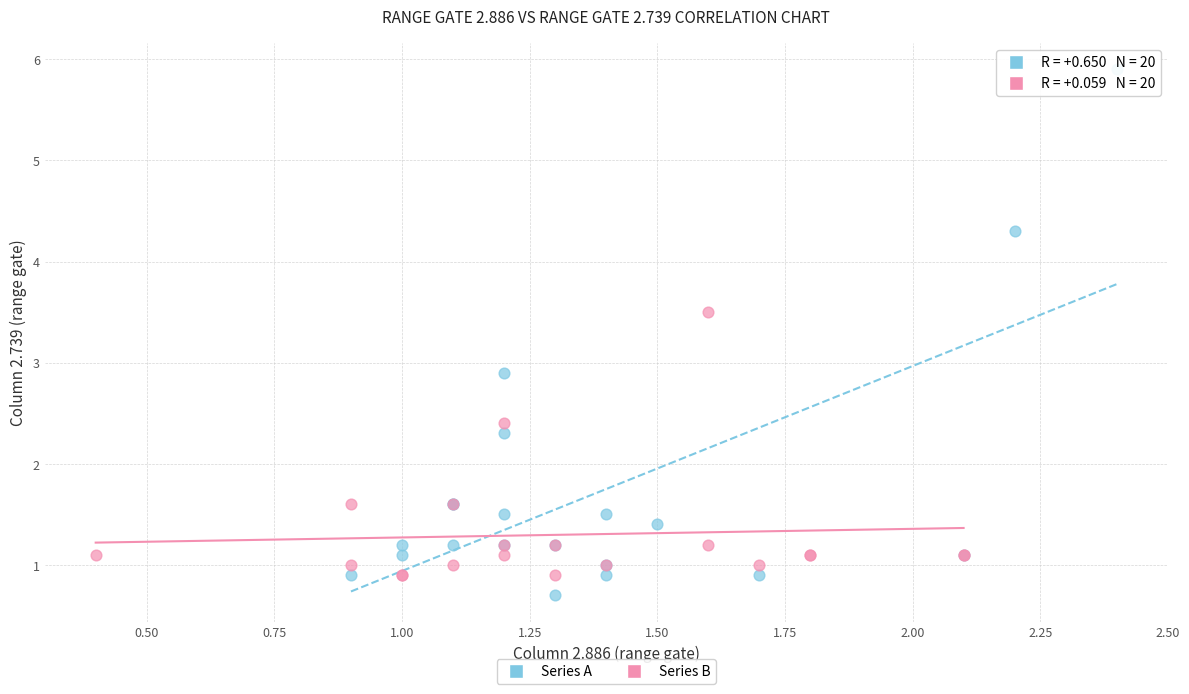

What are all the series names shown in the legend?

Series A, Series B